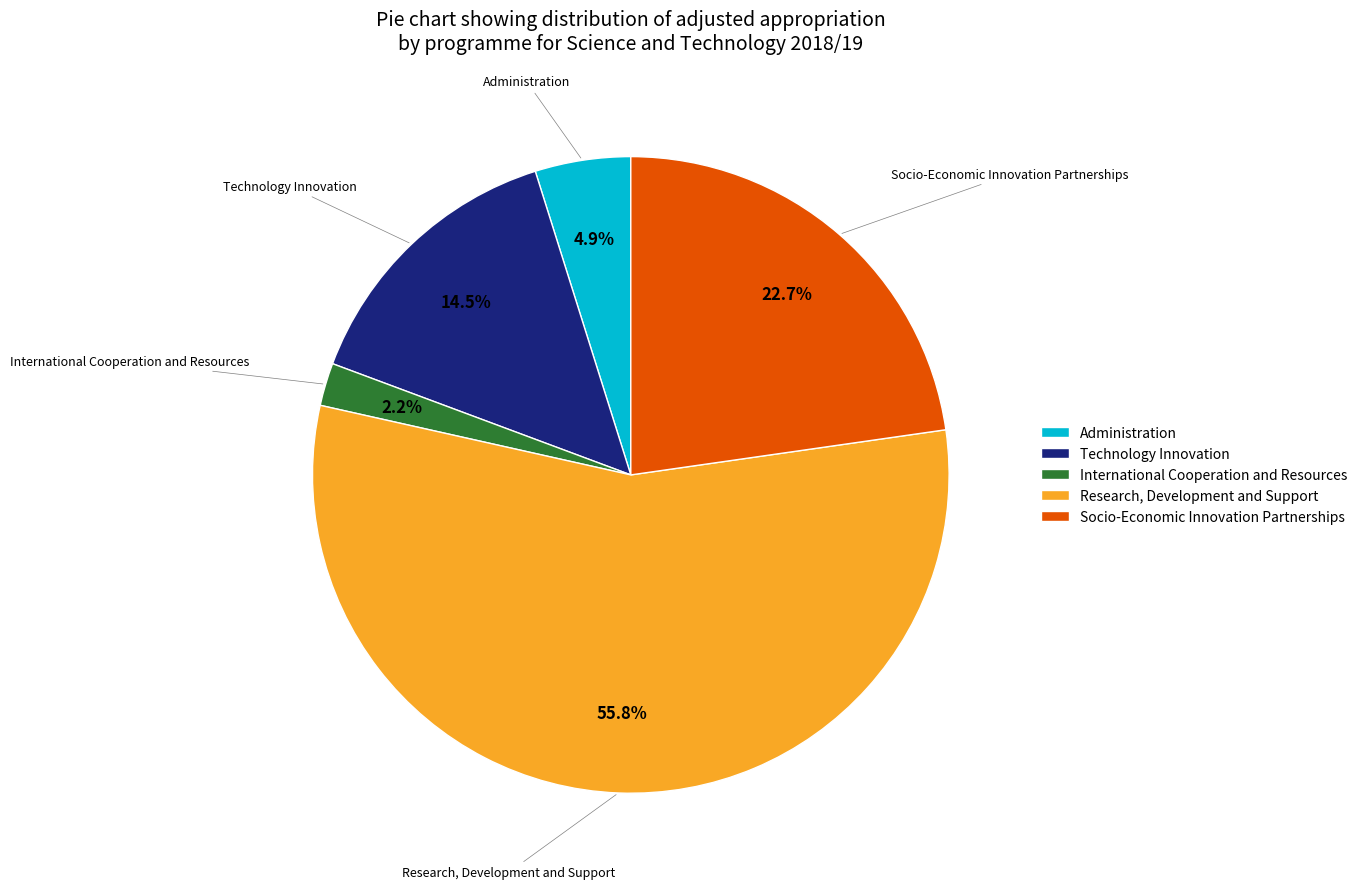

Rank the categories by value from highest to lowest.

Research, Development and Support, Socio-Economic Innovation Partnerships, Technology Innovation, Administration, International Cooperation and Resources